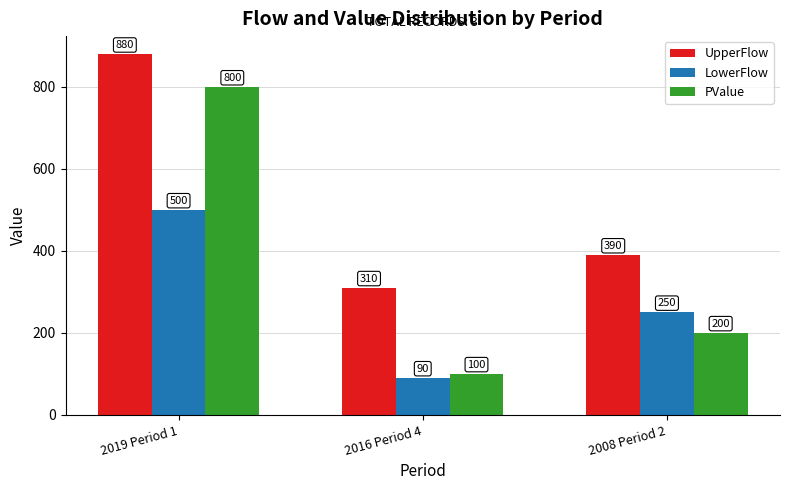

Reading left to right, transcribe all the data shown in this chart.

UpperFlow: 2019 Period 1=880	2016 Period 4=310	2008 Period 2=390
LowerFlow: 2019 Period 1=500	2016 Period 4=90	2008 Period 2=250
PValue: 2019 Period 1=800	2016 Period 4=100	2008 Period 2=200